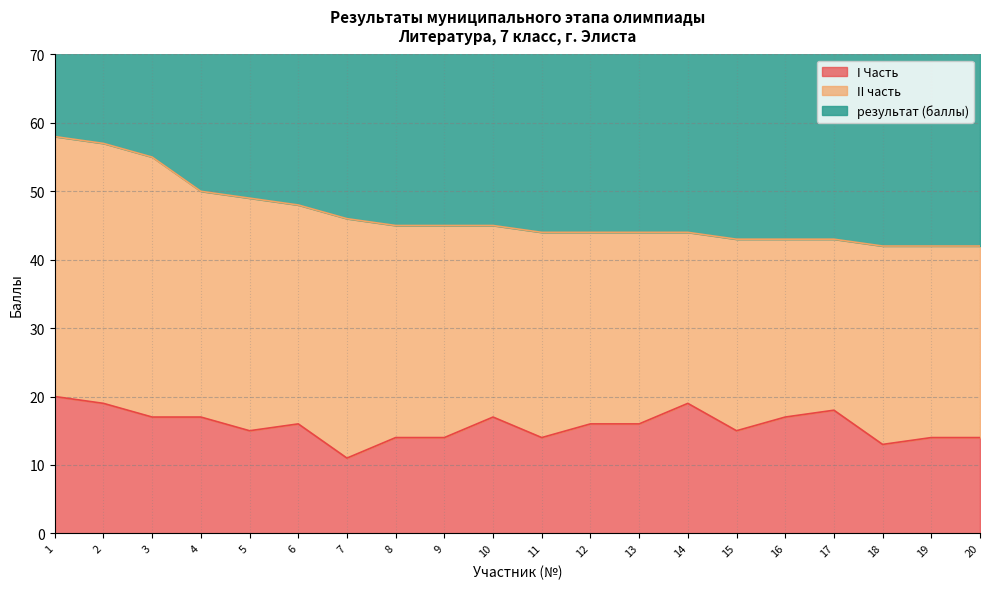

Is the value of результат (баллы) at 1 greater than the value of I Часть at 17?

Yes